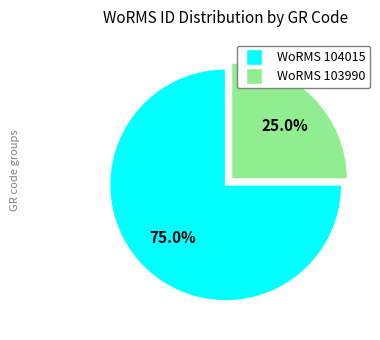

Count the number of slices in the pie.

2